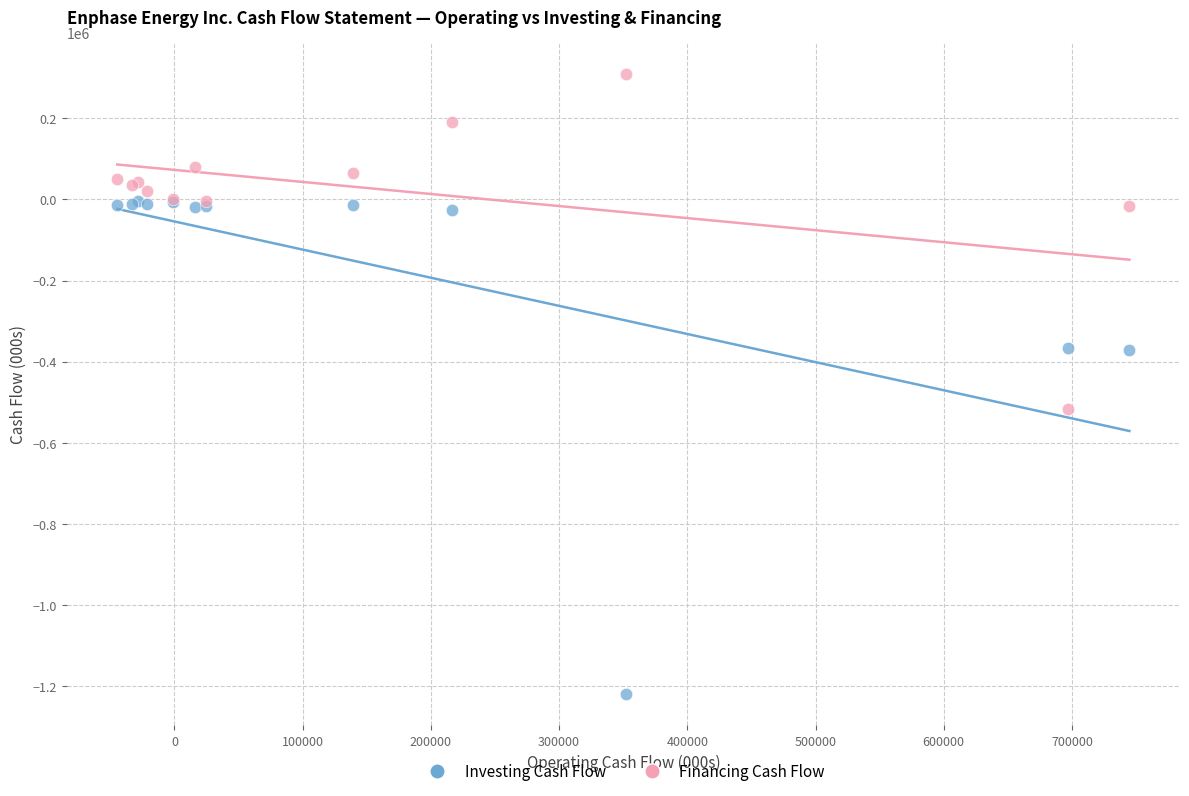

Which series contains the highest Y value?

Financing Cash Flow